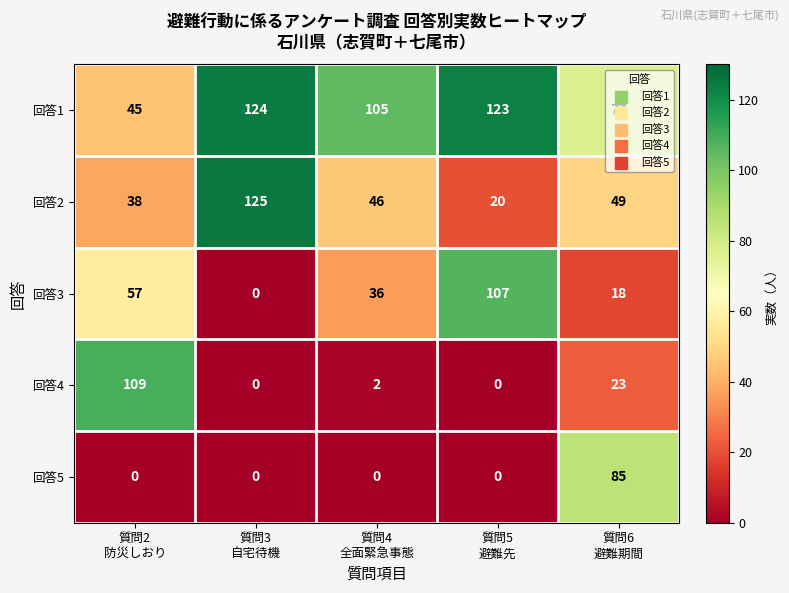

What is the difference between the maximum and minimum values in the 回答2 series?

105